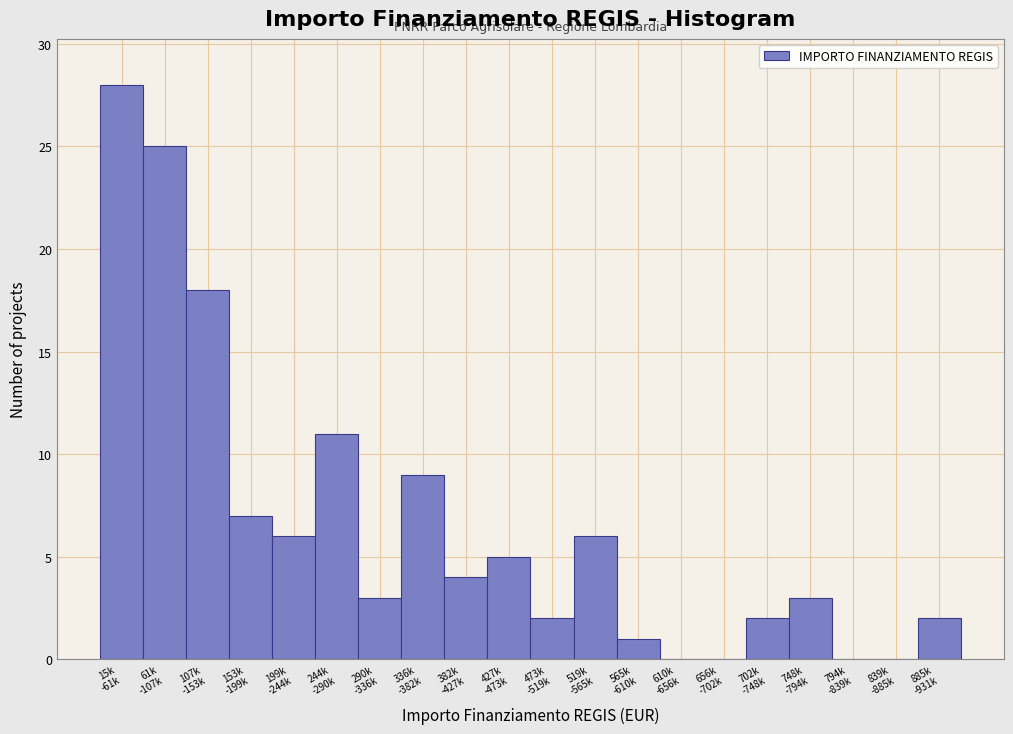

What is the maximum value shown in the chart?

28